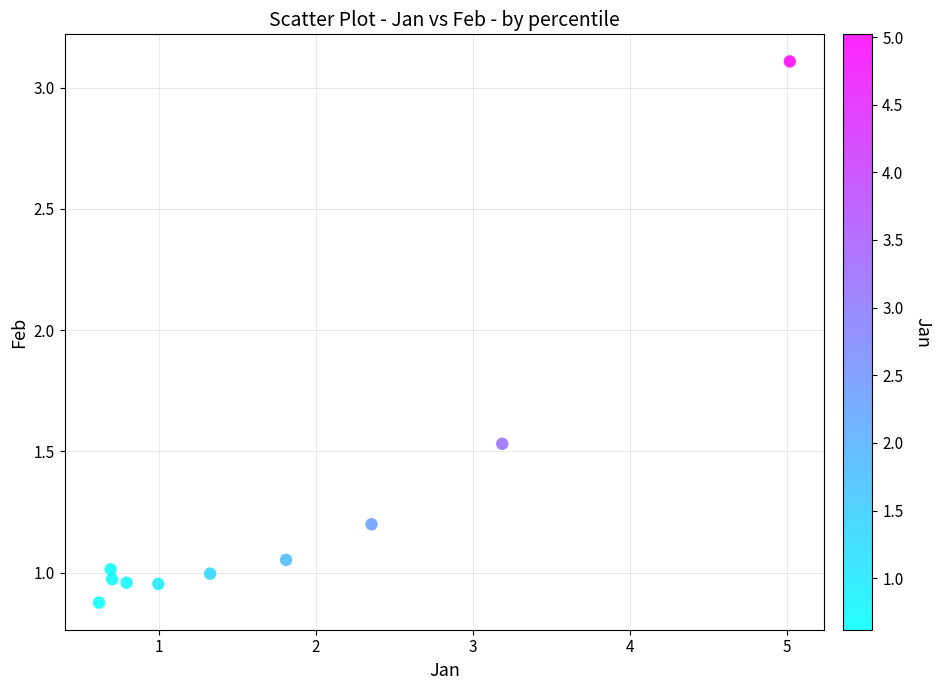

What is the range of X values (max minus min)?

4.4